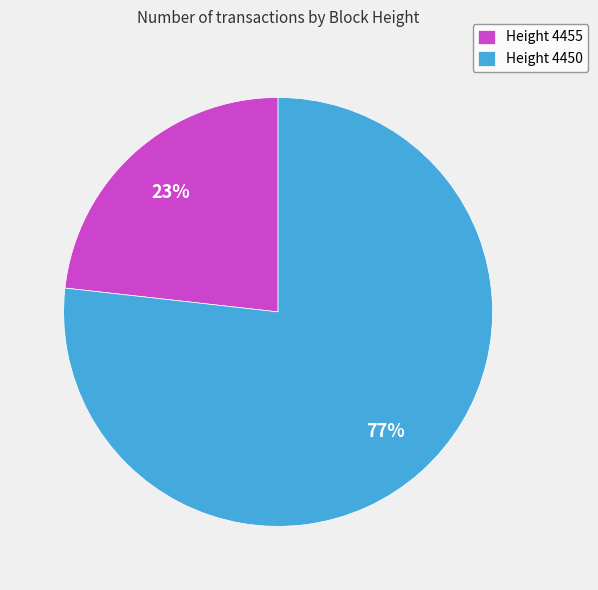

Rank the categories by value from lowest to highest.

Height 4455, Height 4450